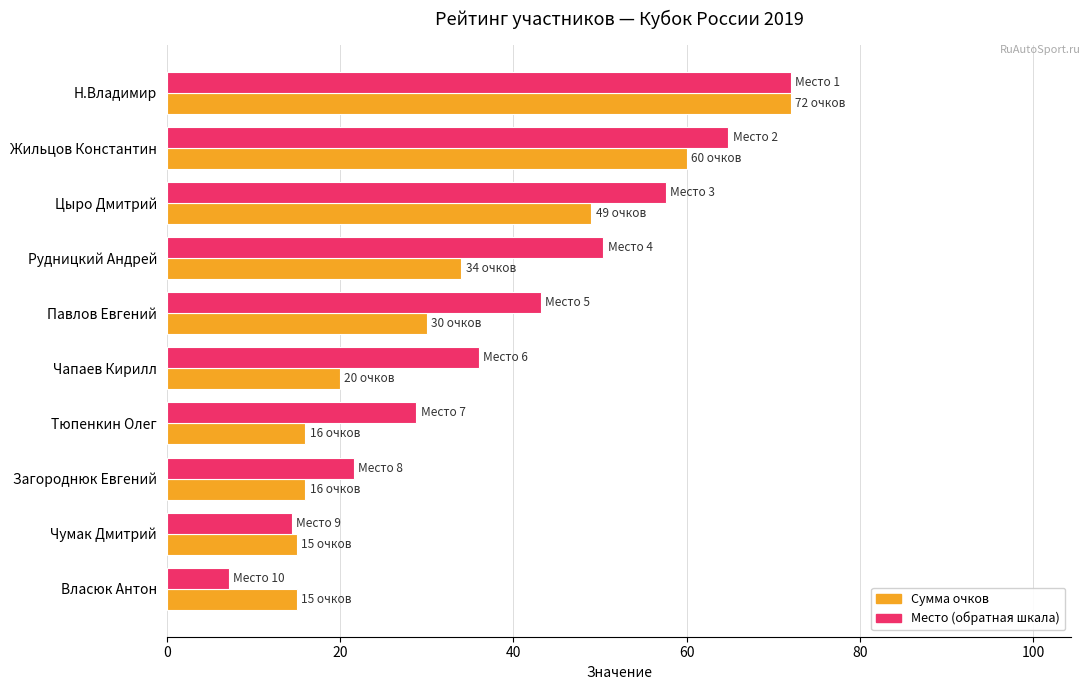

Which series has the widest spread of values?

Место (обратная шкала)